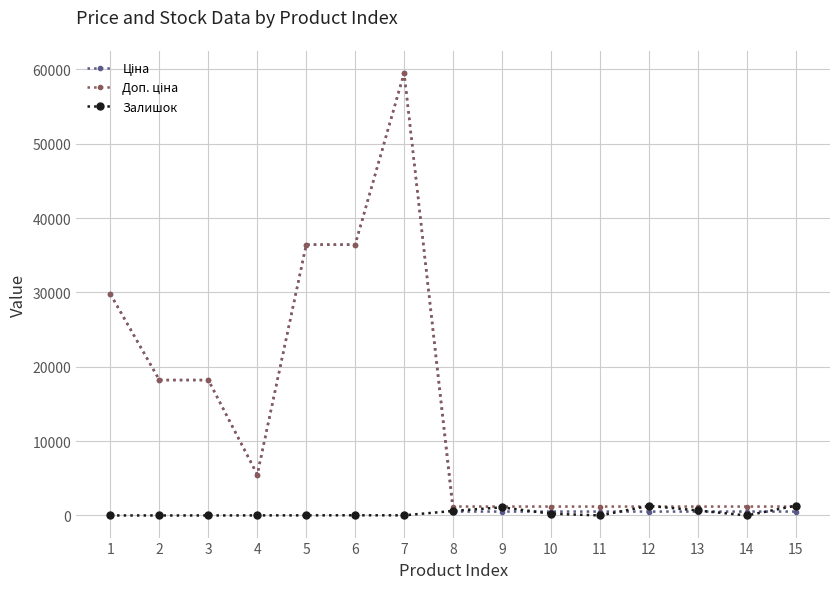

At which category is the sum across all series the highest?

7